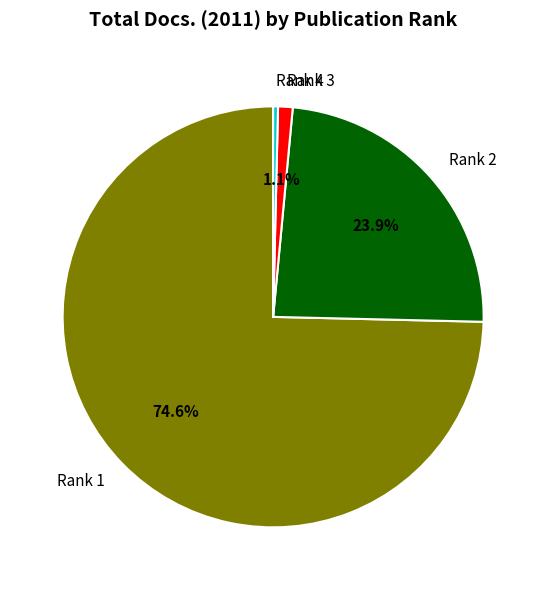

To the nearest percent, what is the difference between the largest and smallest slice percentages?

74%